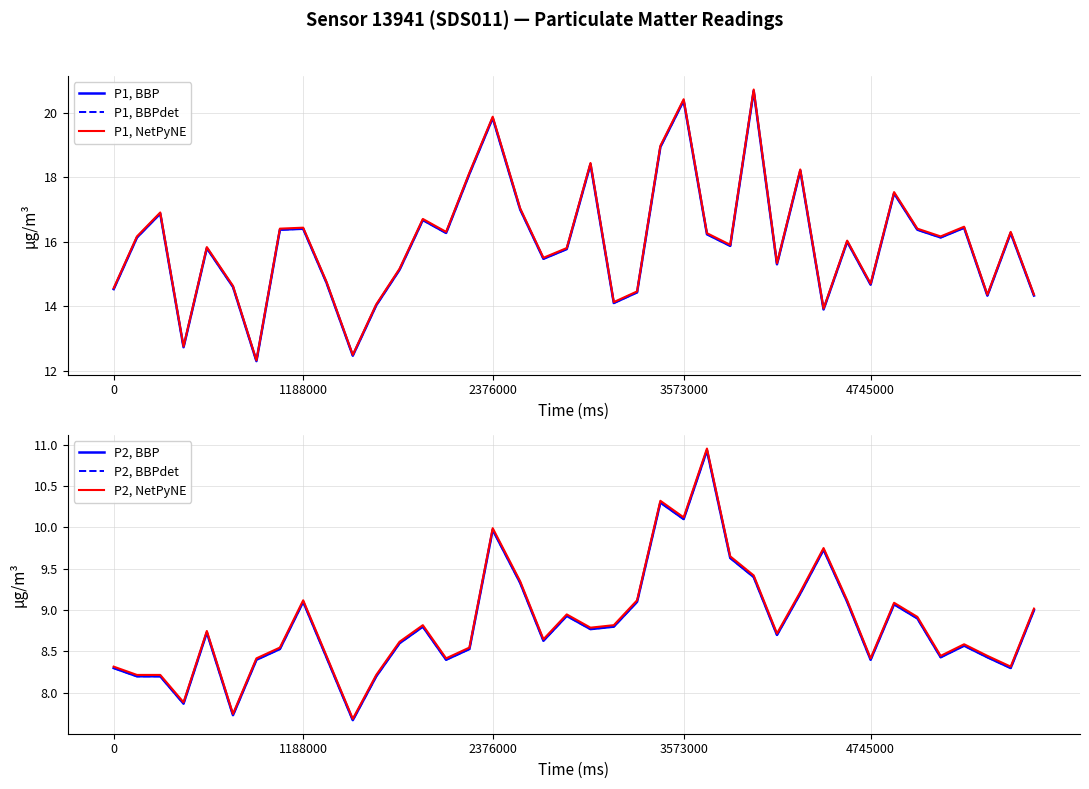

What are all the series names shown in the legend?

P1, BBP, P1, BBPdet, P1, NetPyNE, P2, BBP, P2, BBPdet, P2, NetPyNE